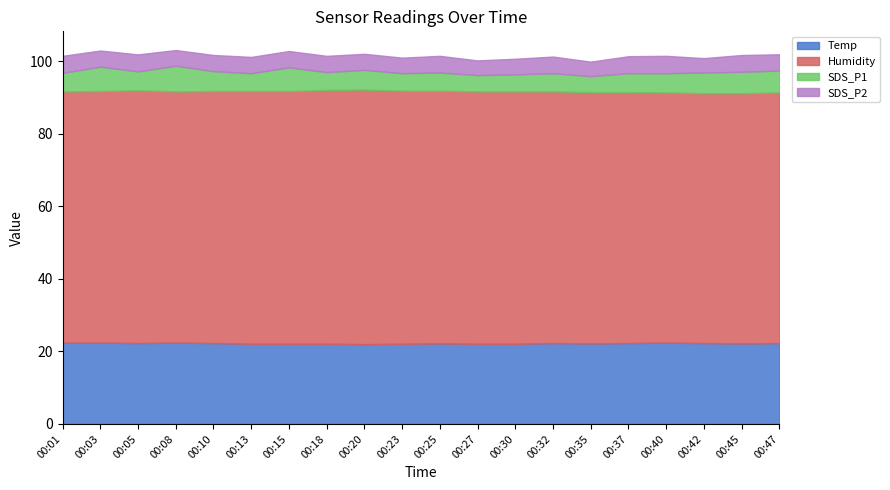

True or false: SDS_P2 and Temp cross at least once.

False